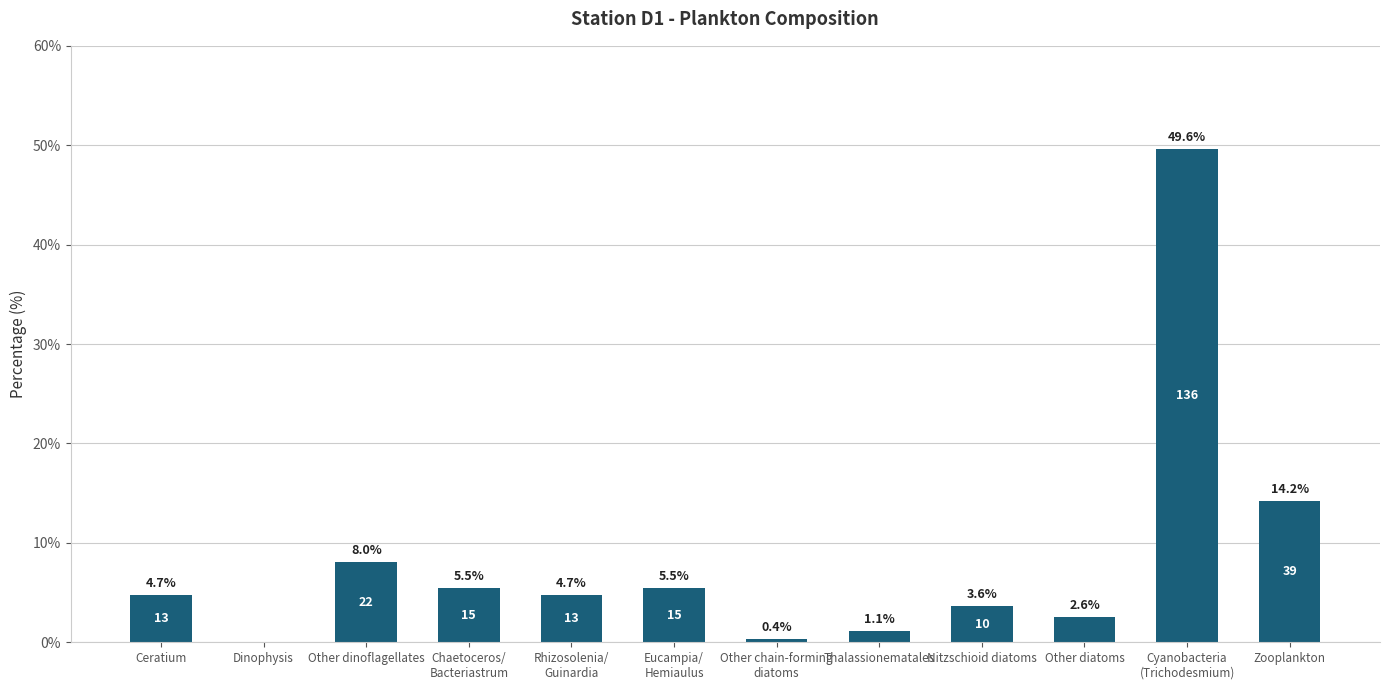

At which label does the data first exceed 4?

Ceratium